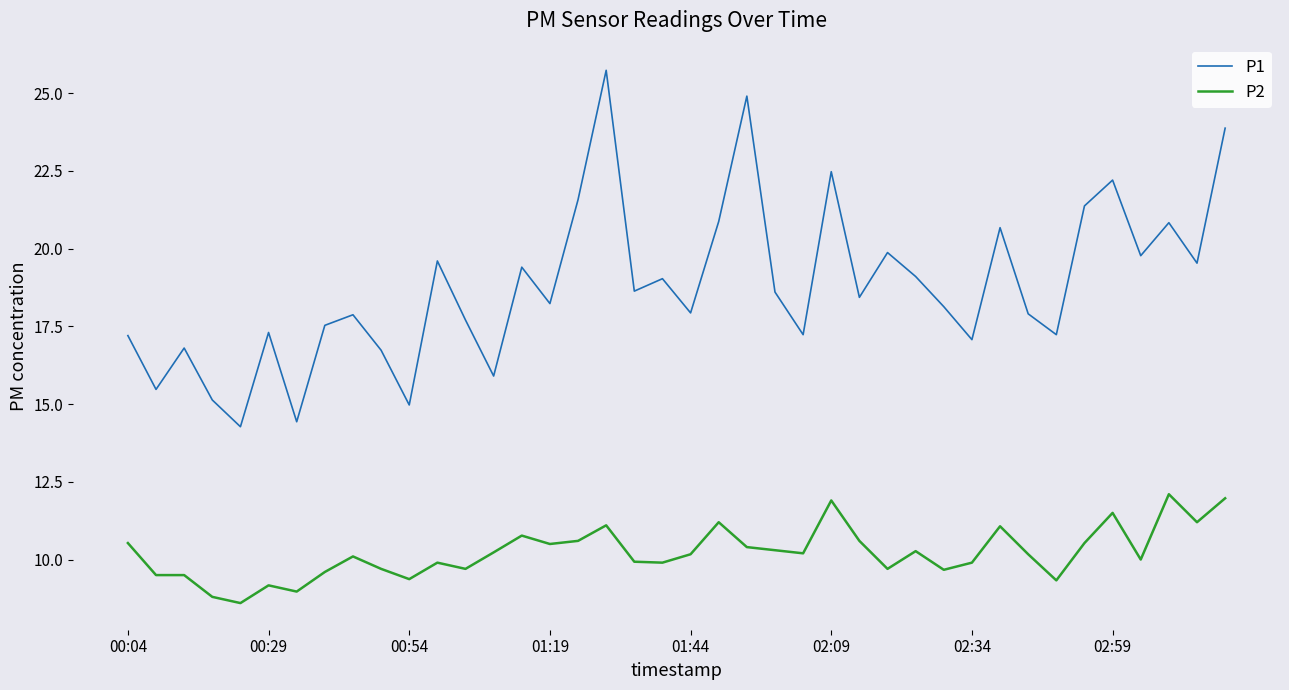

List the series in order of their overall mean, highest first.

P1, P2